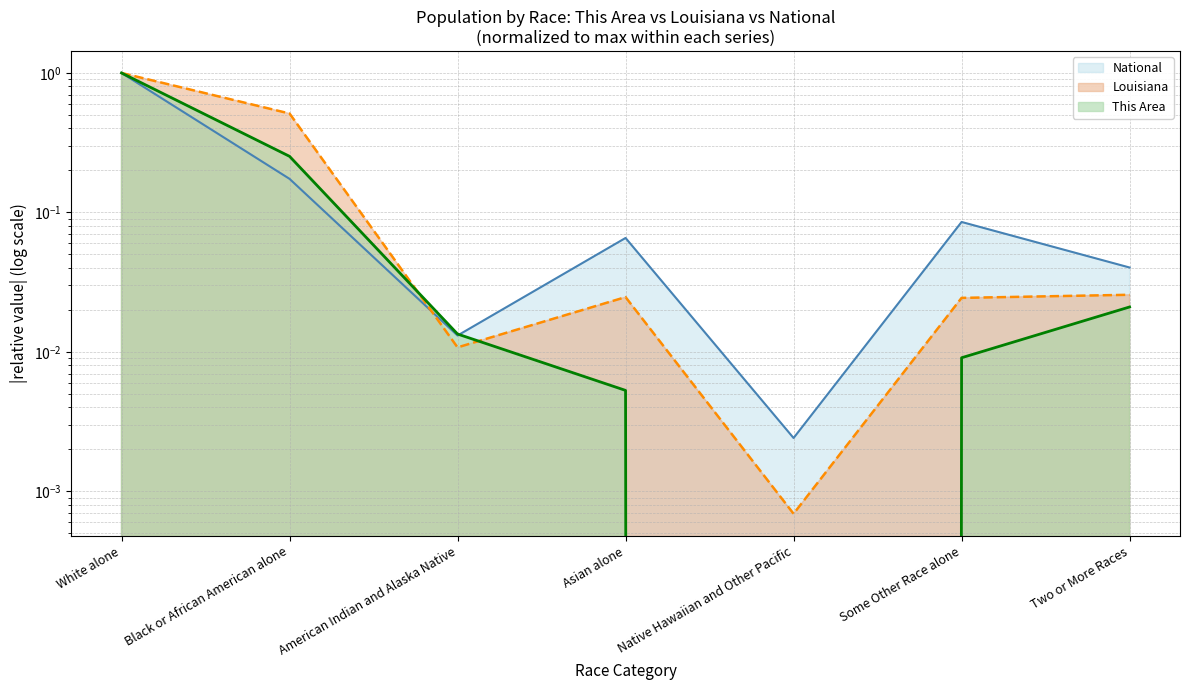

True or false: This Area has more than 2 points higher than both neighbors.

False